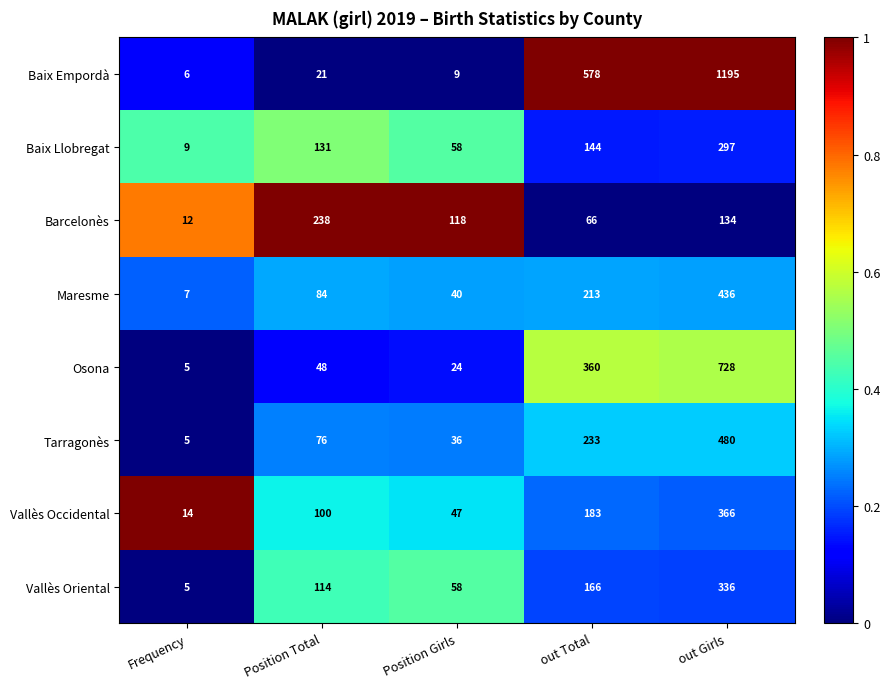

What is the difference between the Baix Llobregat values at Frequency and Position Total?

122